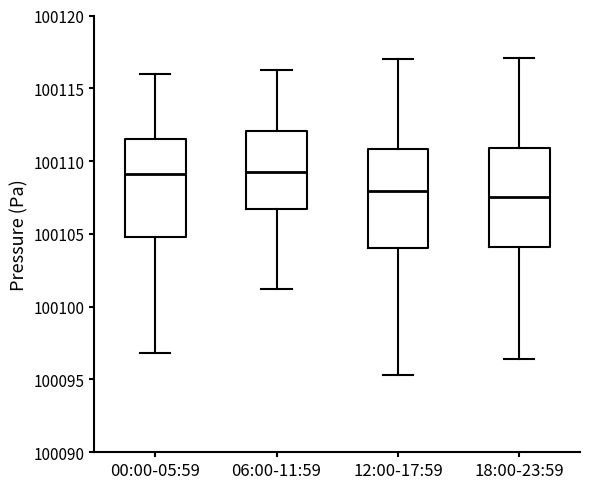

Reading left to right, transcribe this box plot: for each box, give where its median line is, the range the box spans, and where its two whiskers end, as read against the y-axis. The values are not printed on the chart, so give them approximately, as read against the axis.

00:00-05:59: median 100109.0, box 100105.0 to 100111.5, whiskers 100097.0 to 100116.0
06:00-11:59: median 100109.5, box 100106.5 to 100112.0, whiskers 100101.0 to 100116.0
12:00-17:59: median 100108.0, box 100104.0 to 100111.0, whiskers 100095.5 to 100117.0
18:00-23:59: median 100107.5, box 100104.0 to 100111.0, whiskers 100096.5 to 100117.0